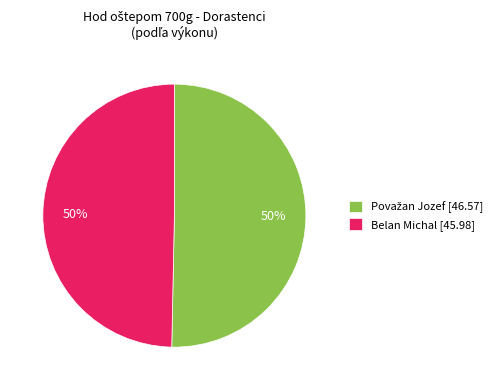

The Belan Michal [45.98] slice represents 64% of the pie. True or false?

False